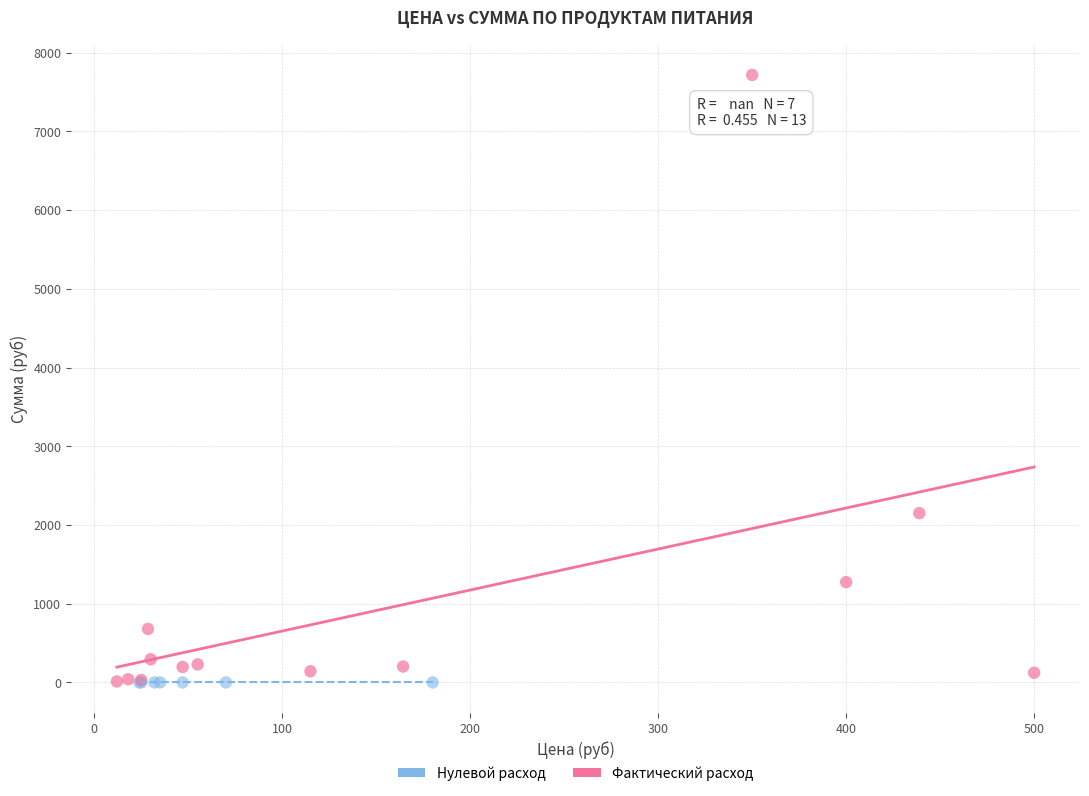

Which series reaches the maximum Y coordinate?

Фактический расход